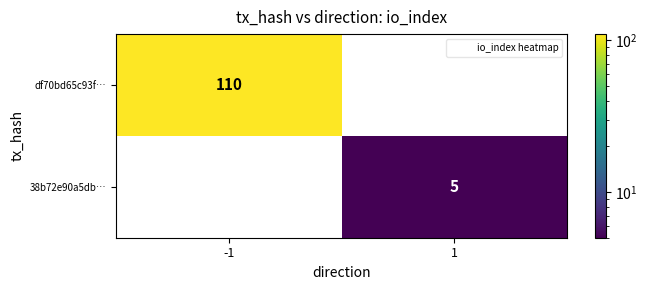

What is the greatest value displayed?

110